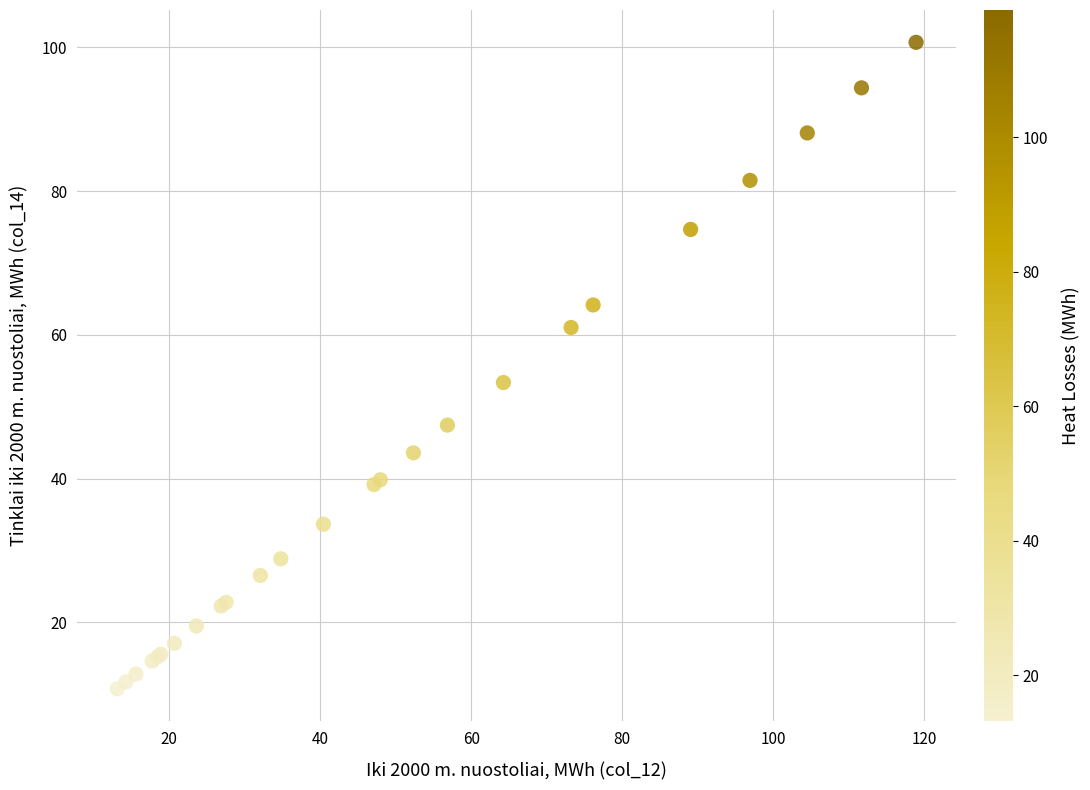

What Y value in the scatter plot is closest to 55?

53.4